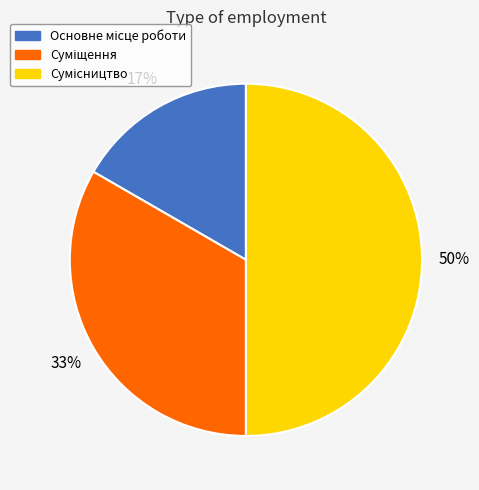

To the nearest percent, what is the difference between the largest and smallest slice percentages?

33%